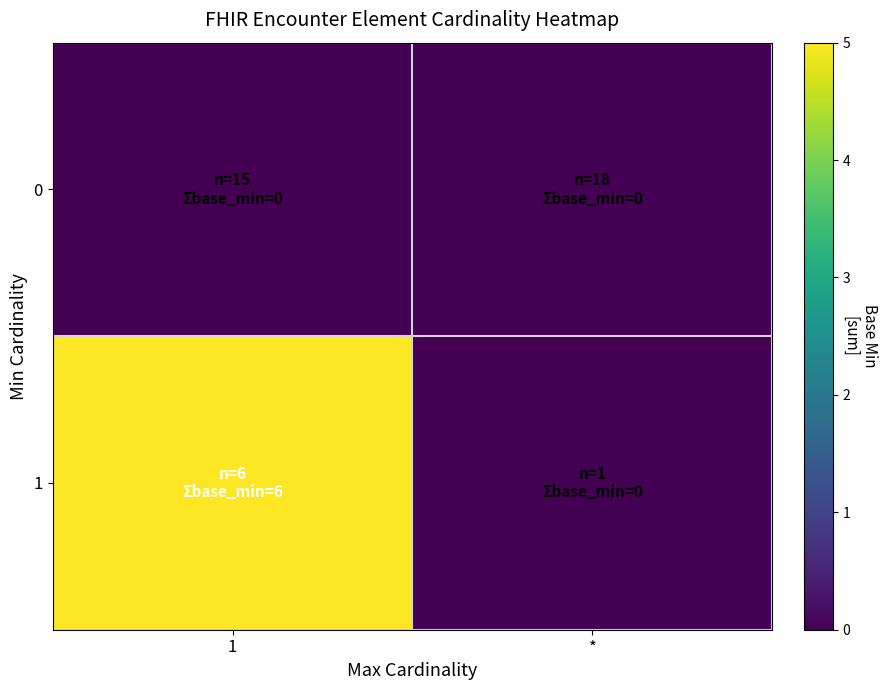

Reading right to left, what are all the values shown in this chart?

0: *=0	1=0
1: *=0	1=6